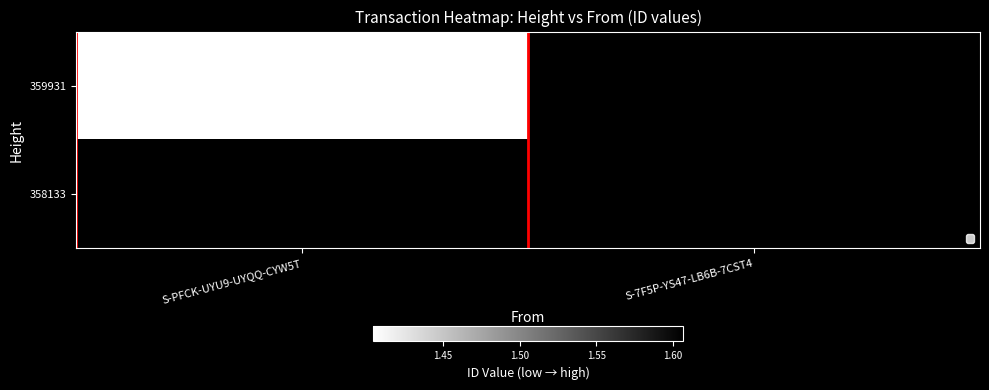

Is the value of 359931 at S-7F5P-YS47-LB6B-7CST4 greater than the value of 358133 at S-PFCK-UYU9-UYQQ-CYW5T?

No